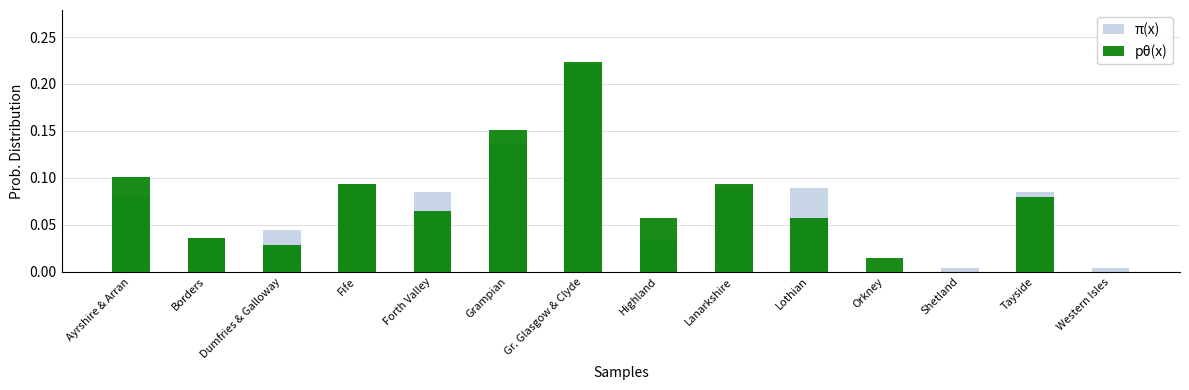

At how many categories does at least one series exceed 0?

14